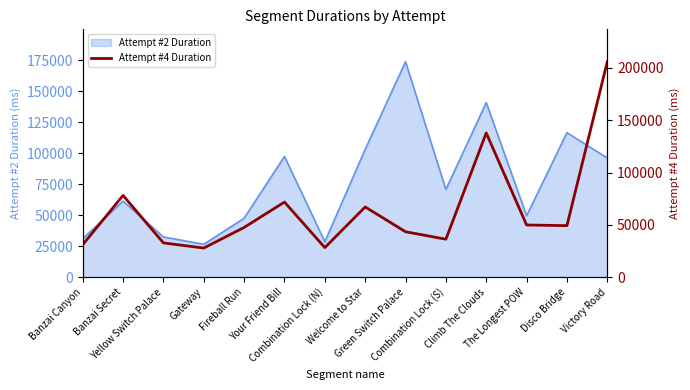

What is the label of the 14th point from the right?

Banzai Canyon